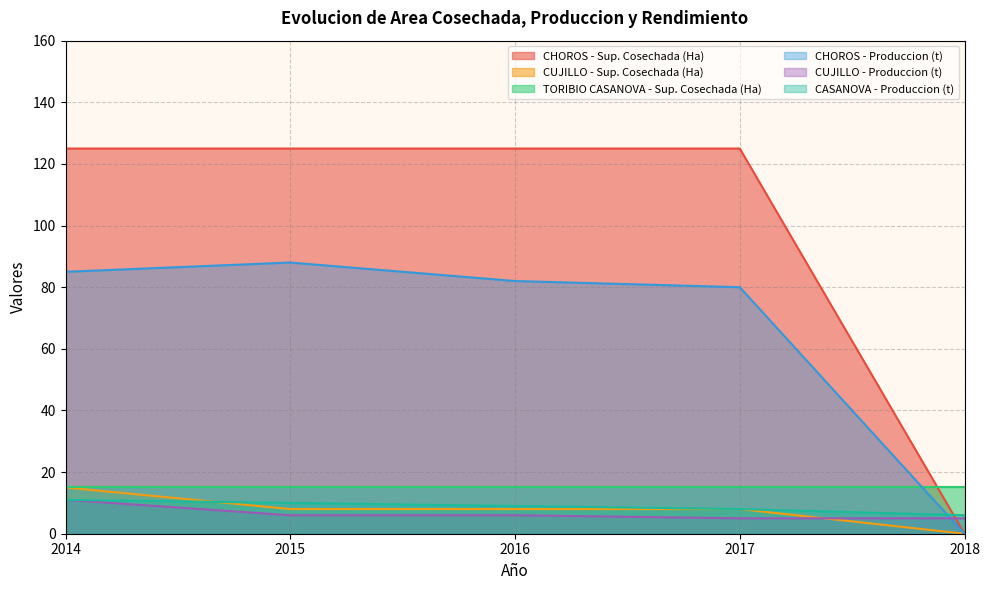

Where does the Produccion (t) series first go above 9?

2014